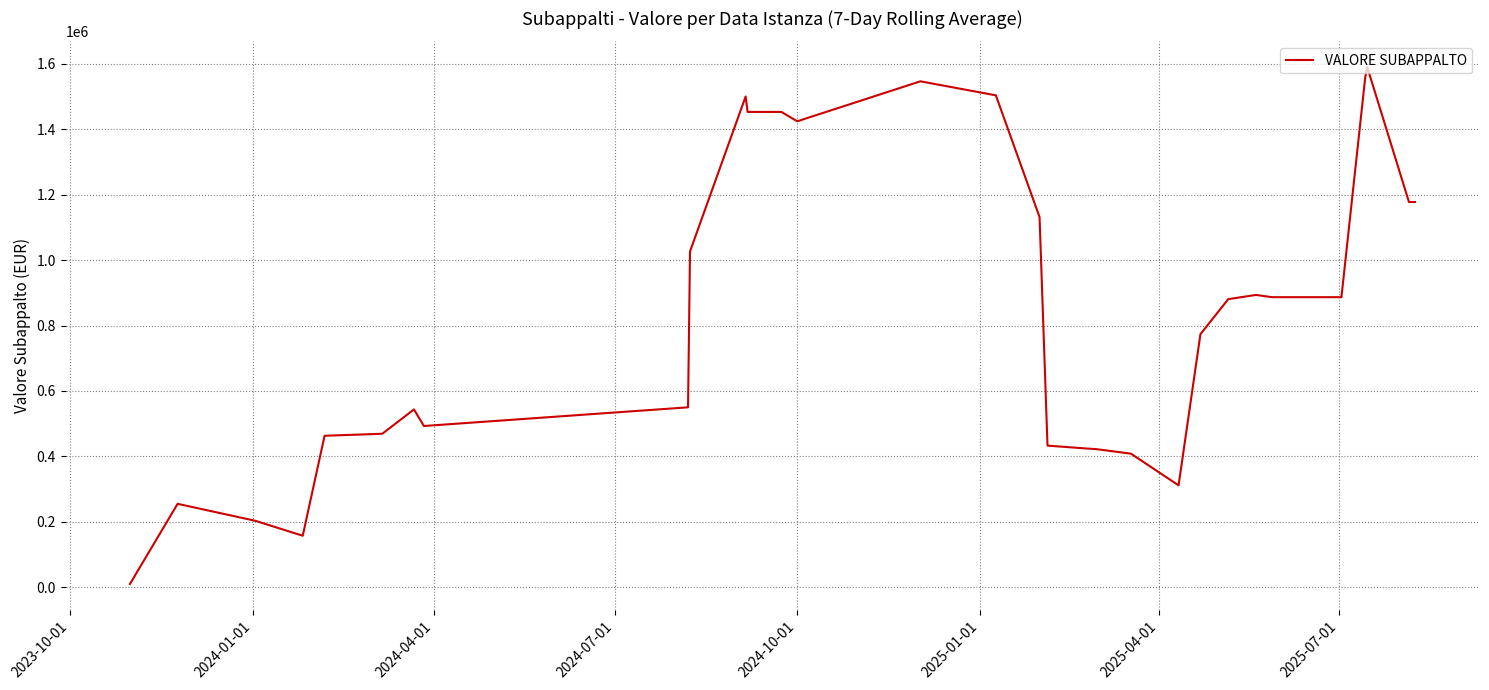

What is the difference between the maximum and minimum values?

1579613.6